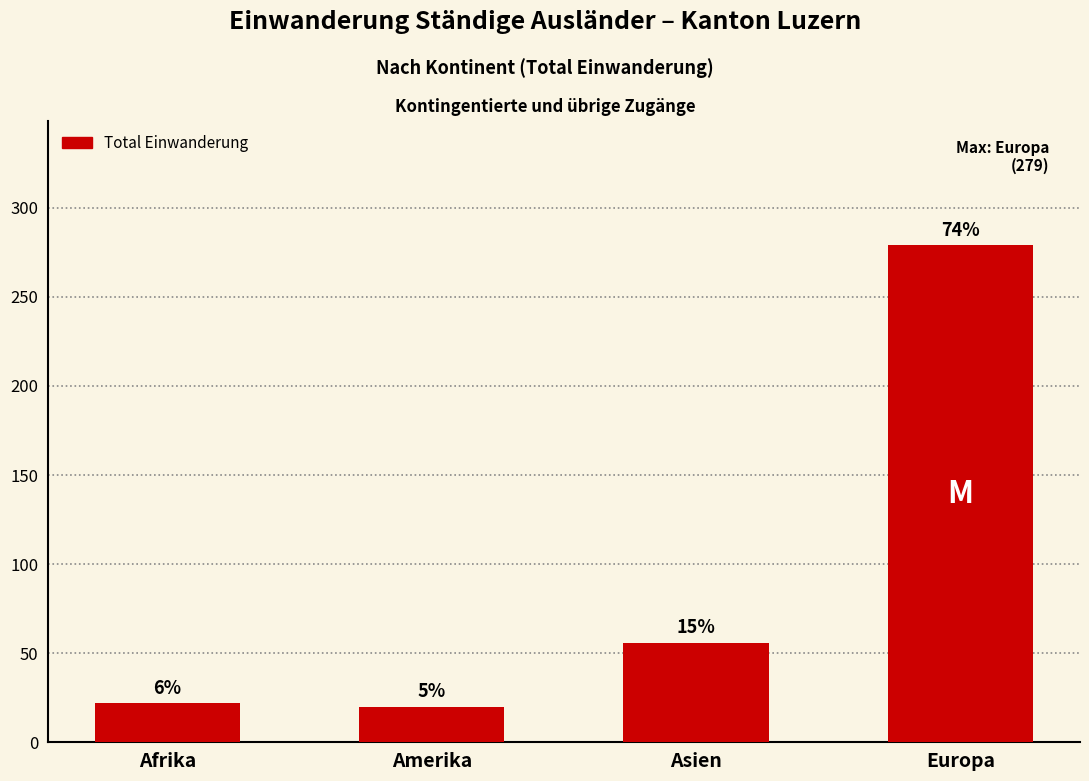

Does the chart contain any negative values?

No